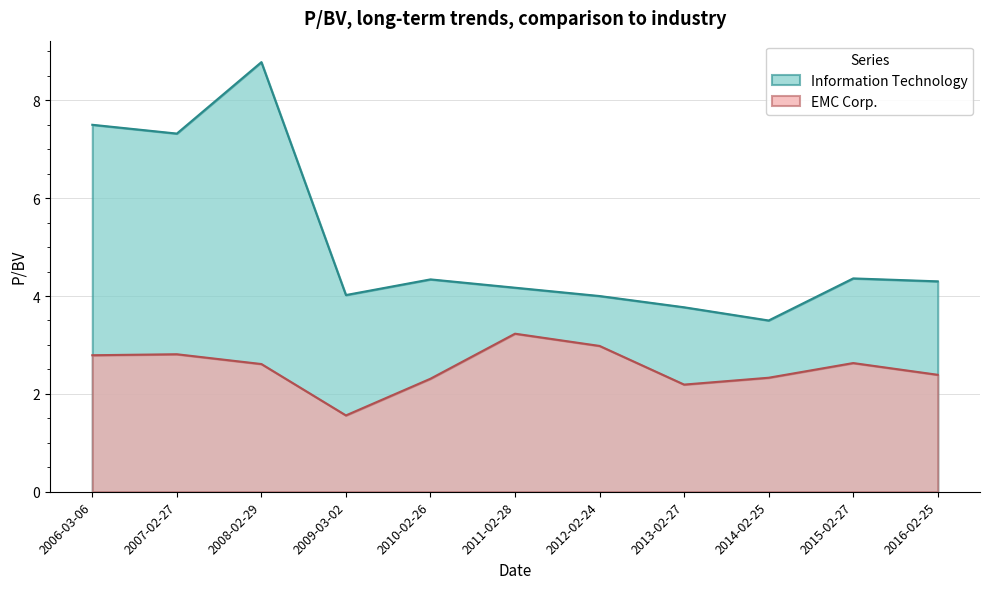

At which label is Information Technology closest to 6?

2007-02-27